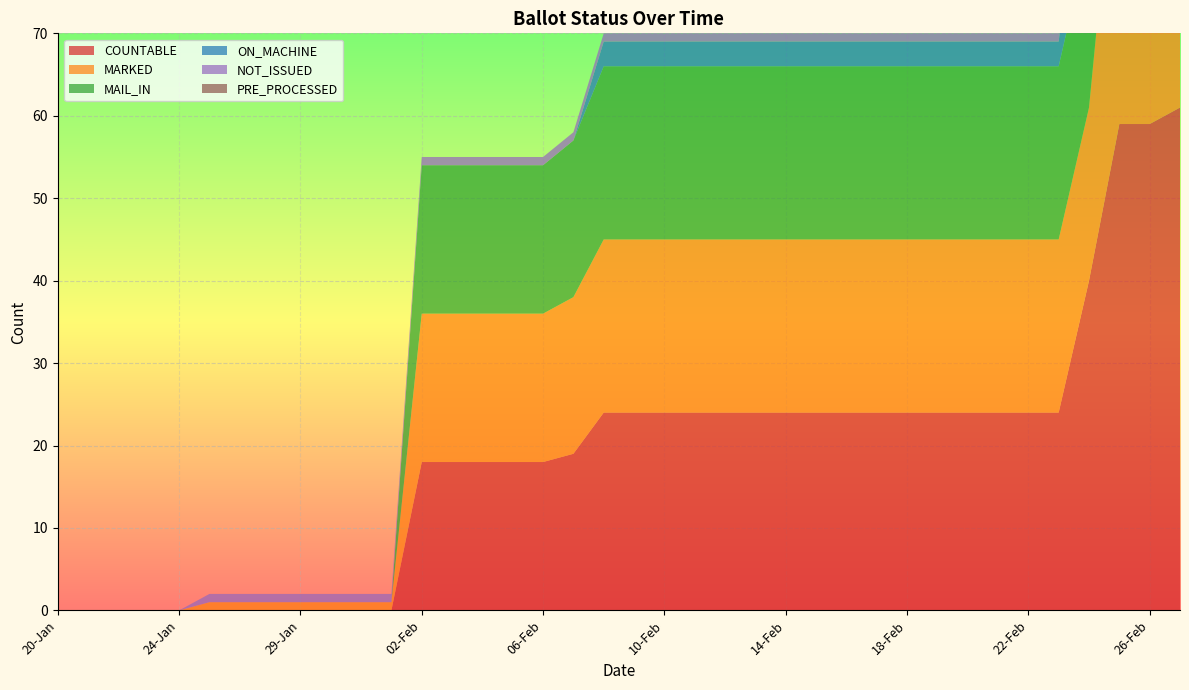

Reading left to right, extract all data points from this chart.

COUNTABLE: 0	0	0	0	0	0	0	0	0	0	0	0	18	18	18	18	18	19	24	24	24	24	24	24	24	24	24	24	24	24	24	24	24	24	40	59	59	61
MARKED: 0	0	0	0	0	1	1	1	1	1	1	1	18	18	18	18	18	19	21	21	21	21	21	21	21	21	21	21	21	21	21	21	21	21	21	40	40	42
MAIL_IN: 0	0	0	0	0	0	0	0	0	0	0	0	18	18	18	18	18	19	21	21	21	21	21	21	21	21	21	21	21	21	21	21	21	21	21	40	40	42
ON_MACHINE: 0	0	0	0	0	0	0	0	0	0	0	0	0	0	0	0	0	0	3	3	3	3	3	3	3	3	3	3	3	3	3	3	3	3	19	19	19	19
NOT_ISSUED: 0	0	0	0	0	1	1	1	1	1	1	1	1	1	1	1	1	1	1	1	1	1	1	1	1	1	1	1	1	1	1	1	1	1	1	1	1	1
PRE_PROCESSED: 0	0	0	0	0	0	0	0	0	0	0	0	0	0	0	0	0	0	0	0	0	0	0	0	0	0	0	0	0	0	0	0	0	0	0	0	0	0